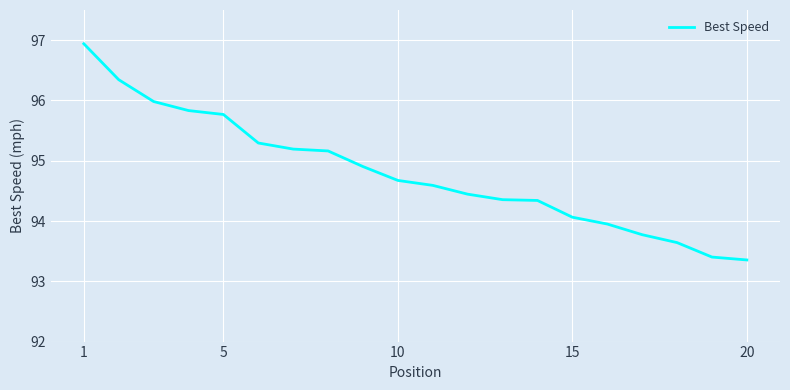

True or false: the data has more than 2 interior local peaks.

False